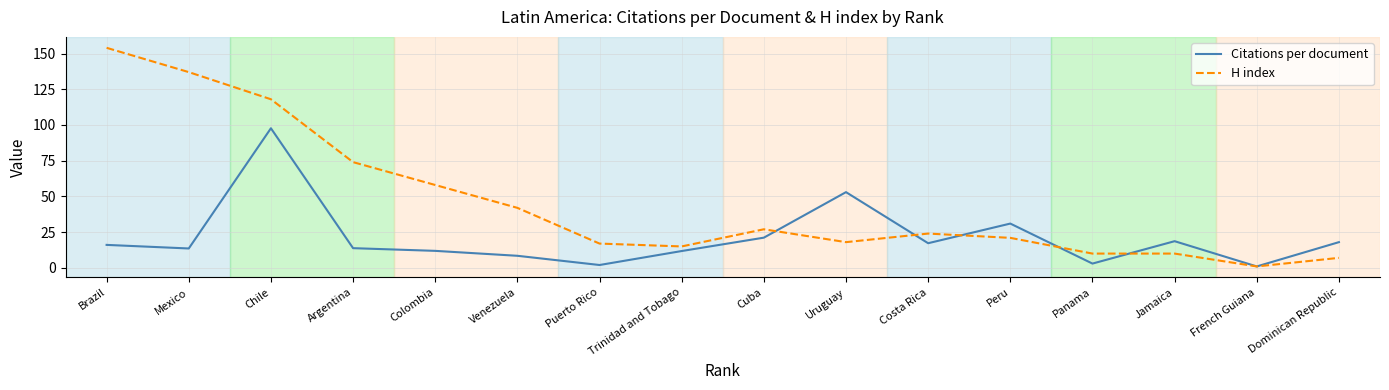

After their last crossing, which series has the higher values: Citations per document or H index?

Citations per document